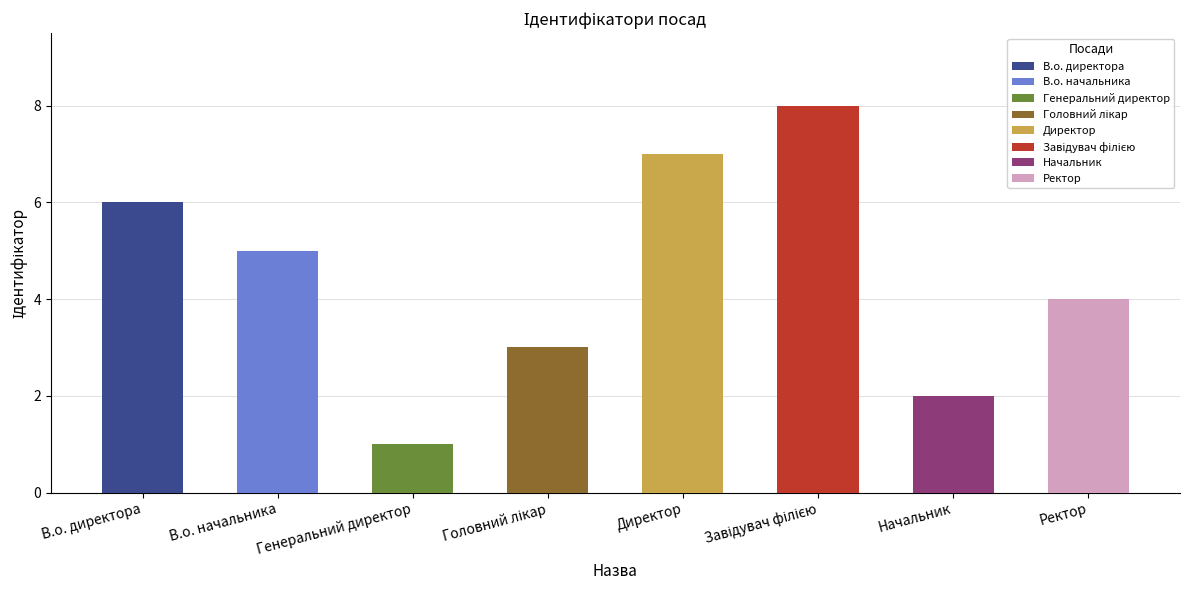

Which label corresponds to the largest value in the chart?

Завідувач філією